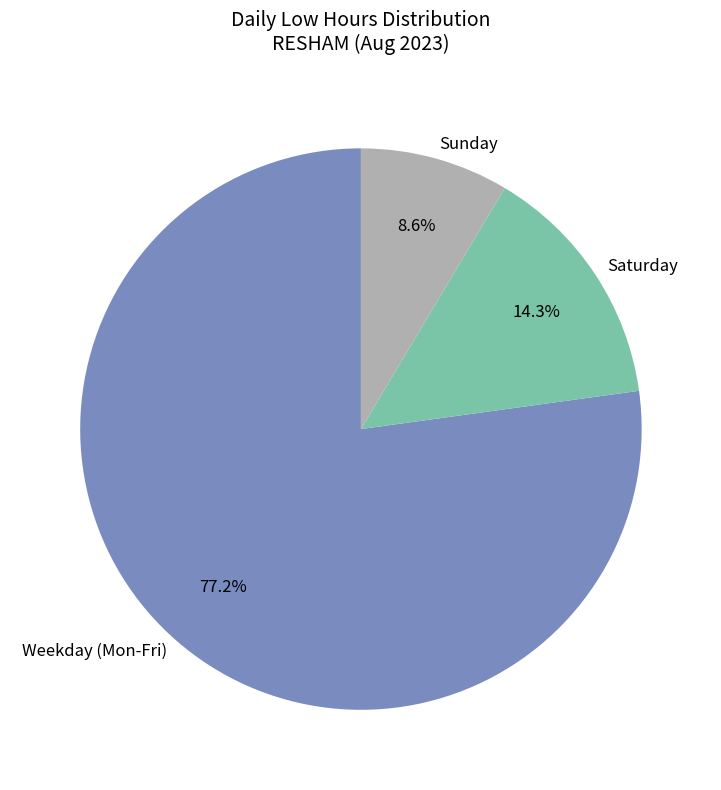

Which category has the smallest portion of the pie?

Sunday